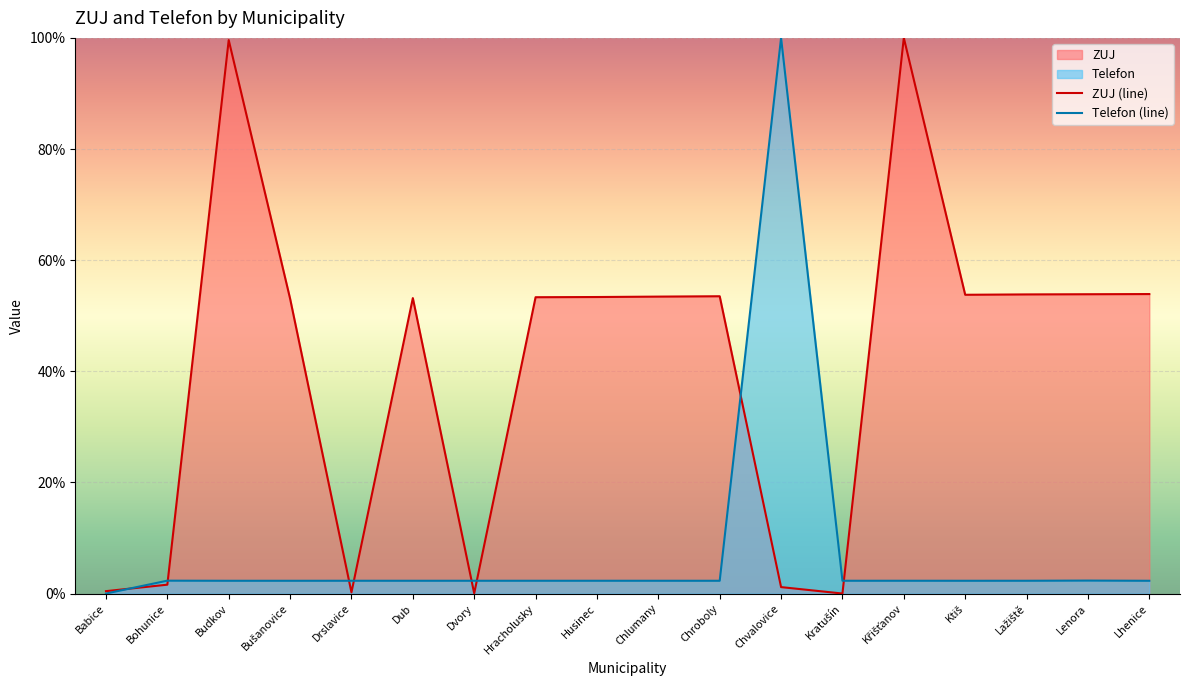

True or false: Telefon (line) has more than 0 interior local peaks.

True